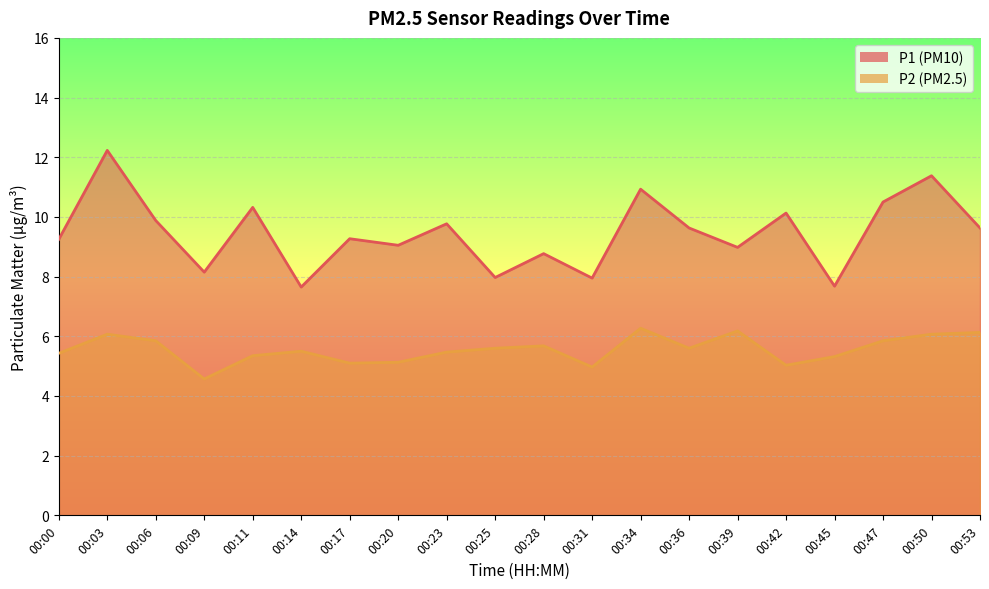

How many distinct data groups are displayed?

2